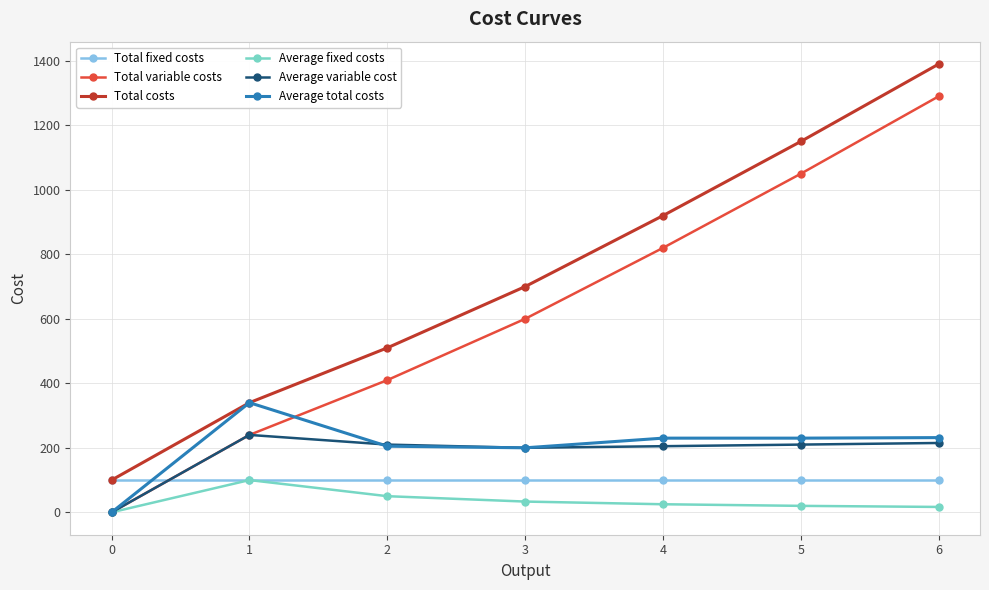

Is it true that Total costs equals 96.8 at 1?

False